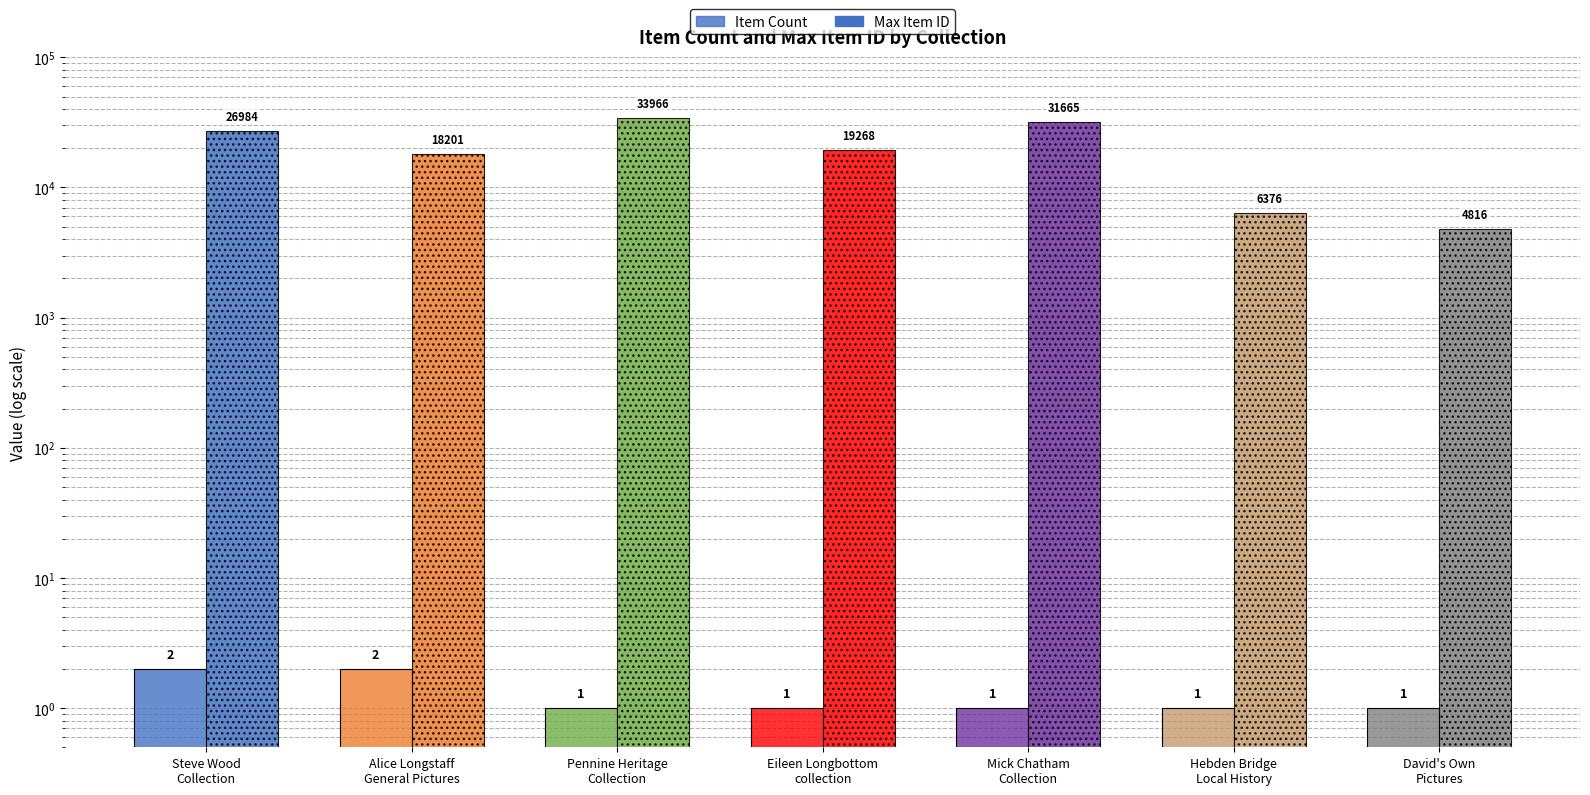

At which label does Item Count reach its peak?

Steve Wood
Collection